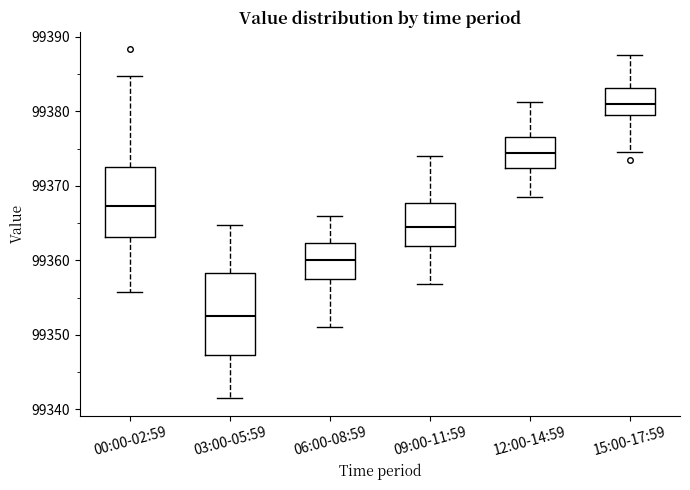

Reading left to right, transcribe this box plot: for each box, give where its median line is, the range the box spans, and where its two whiskers end, as read against the y-axis. The values are not printed on the chart, so give them approximately, as read against the axis.

00:00-02:59: median 99367, box 99363 to 99373, whiskers 99356 to 99385
03:00-05:59: median 99353, box 99347 to 99358, whiskers 99342 to 99365
06:00-08:59: median 99360, box 99357 to 99362, whiskers 99351 to 99366
09:00-11:59: median 99365, box 99362 to 99368, whiskers 99357 to 99374
12:00-14:59: median 99374, box 99372 to 99377, whiskers 99369 to 99381
15:00-17:59: median 99381, box 99379 to 99383, whiskers 99375 to 99388